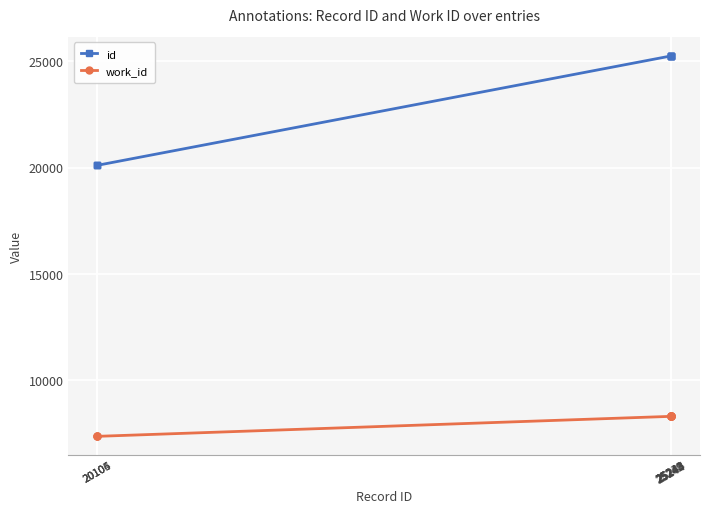

What is the value of the work_id point at the 5th from the left?

8315